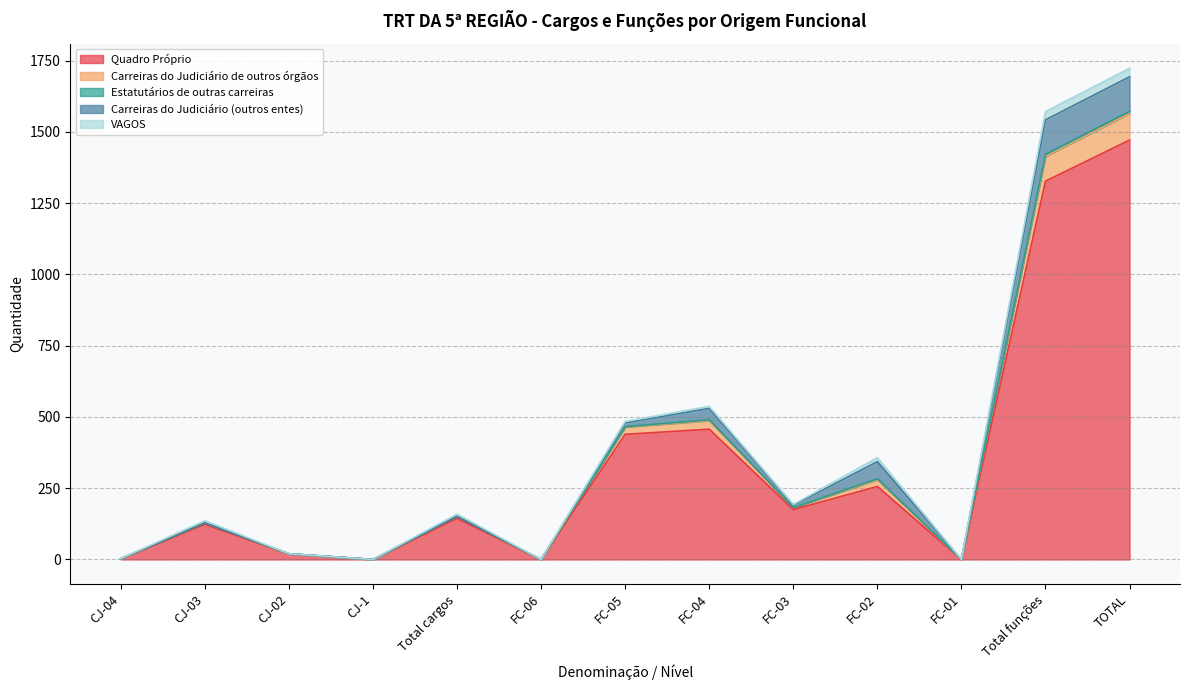

Read the Estatutários de outras carreiras value at Total funções.

7